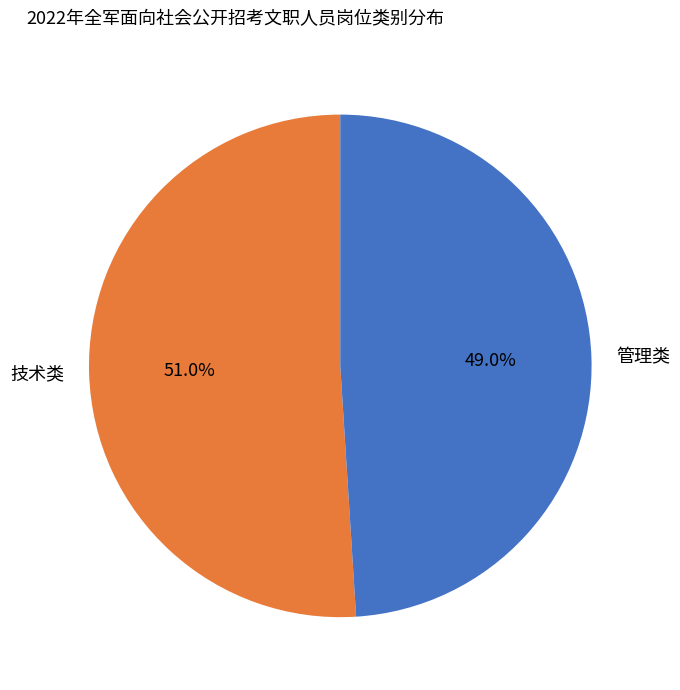

Does 管理类 represent more than half of the total?

No